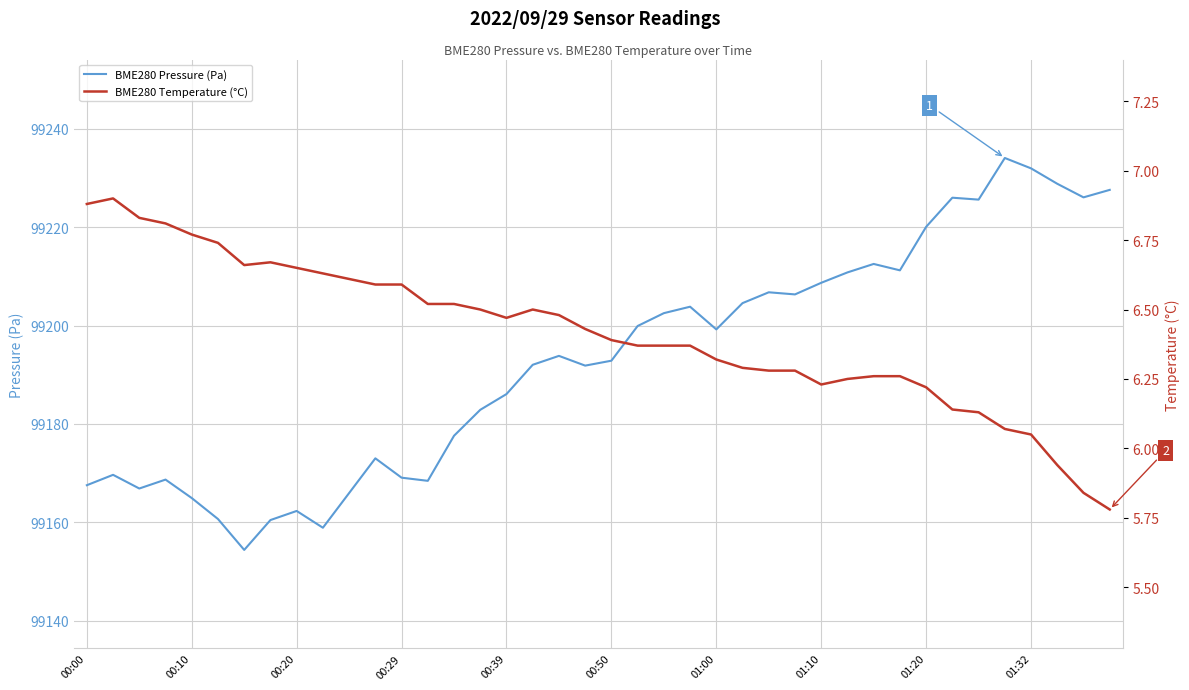

True or false: BME280 Pressure (Pa) and BME280 Temperature (°C) cross at least once.

False